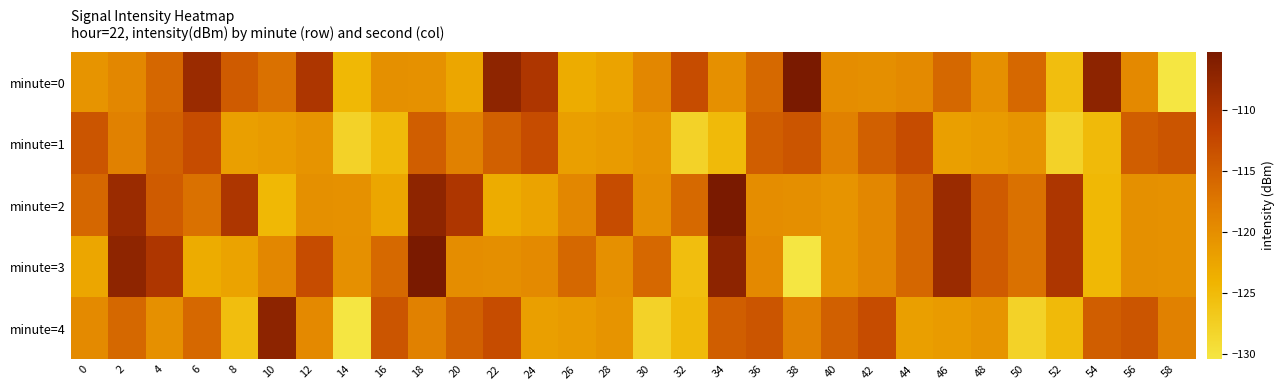

Reading left to right, list all the values displayed in this chart.

minute=0: 0=-120.6	2=-119.3	4=-115.7	6=-108.2	8=-114.6	10=-116.9	12=-109.9	14=-124.7	16=-120.1	18=-120.4	20=-122.6	22=-107.1	24=-110.0	26=-123.3	28=-122.3	30=-119.1	32=-112.9	34=-120.3	36=-116.0	38=-105.3	40=-119.9	42=-120.1	44=-119.6	46=-115.8	48=-120.3	50=-116.0	52=-125.4	54=-107.1	56=-119.5	58=-130.5
minute=1: 0=-113.9	2=-118.6	4=-115.0	6=-112.9	8=-121.8	10=-121.5	12=-120.7	14=-127.9	16=-125.0	18=-114.9	20=-118.6	22=-115.0	24=-112.9	26=-121.8	28=-121.5	30=-120.7	32=-127.9	34=-125.0	36=-114.9	38=-113.9	40=-118.6	42=-115.0	44=-112.9	46=-121.8	48=-121.5	50=-120.7	52=-127.9	54=-125.0	56=-114.9	58=-113.9
minute=2: 0=-115.7	2=-108.2	4=-114.6	6=-116.9	8=-109.9	10=-124.7	12=-120.1	14=-120.4	16=-122.6	18=-107.1	20=-110.0	22=-123.3	24=-122.3	26=-119.1	28=-112.9	30=-120.3	32=-116.0	34=-105.3	36=-119.9	38=-120.1	40=-120.6	42=-119.3	44=-115.7	46=-108.2	48=-114.6	50=-116.9	52=-109.9	54=-124.7	56=-120.1	58=-120.4
minute=3: 0=-122.6	2=-107.1	4=-110.0	6=-123.3	8=-122.3	10=-119.1	12=-112.9	14=-120.3	16=-116.0	18=-105.3	20=-119.9	22=-120.1	24=-119.6	26=-115.8	28=-120.3	30=-116.0	32=-125.4	34=-107.1	36=-119.5	38=-130.5	40=-120.6	42=-119.3	44=-115.7	46=-108.2	48=-114.6	50=-116.9	52=-109.9	54=-124.7	56=-120.1	58=-120.4
minute=4: 0=-119.6	2=-115.8	4=-120.3	6=-116.0	8=-125.4	10=-107.1	12=-119.5	14=-130.5	16=-113.9	18=-118.6	20=-115.0	22=-112.9	24=-121.8	26=-121.5	28=-120.7	30=-127.9	32=-125.0	34=-114.9	36=-113.9	38=-118.6	40=-115.0	42=-112.9	44=-121.8	46=-121.5	48=-120.7	50=-127.9	52=-125.0	54=-114.9	56=-113.9	58=-118.6